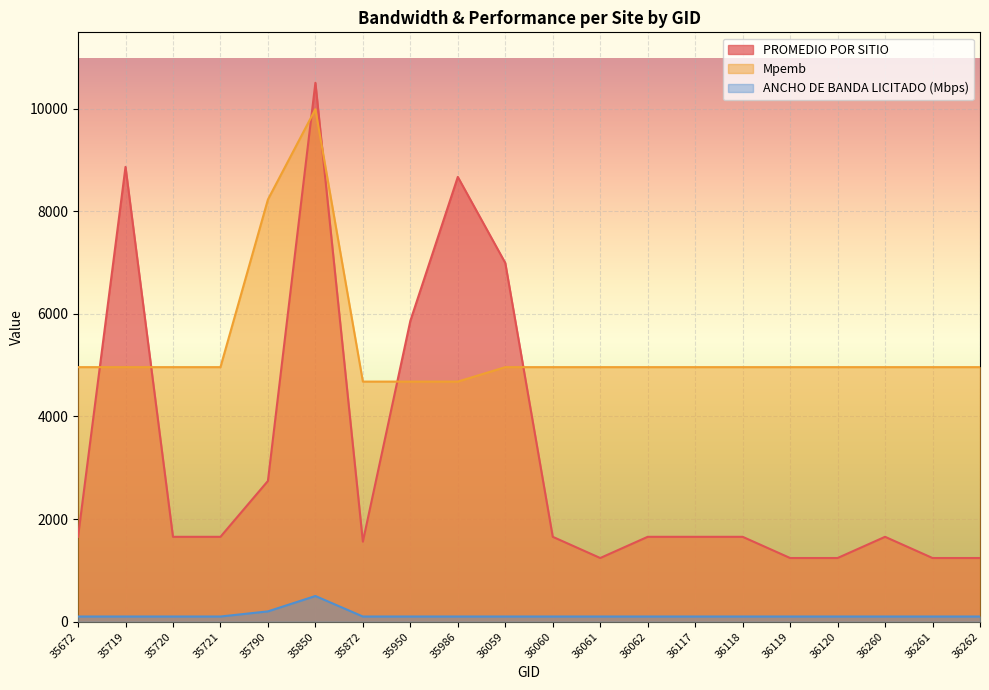

List the series in order of their peak value, highest first.

PROMEDIO POR SITIO, Mpemb, ANCHO DE BANDA LICITADO (Mbps)